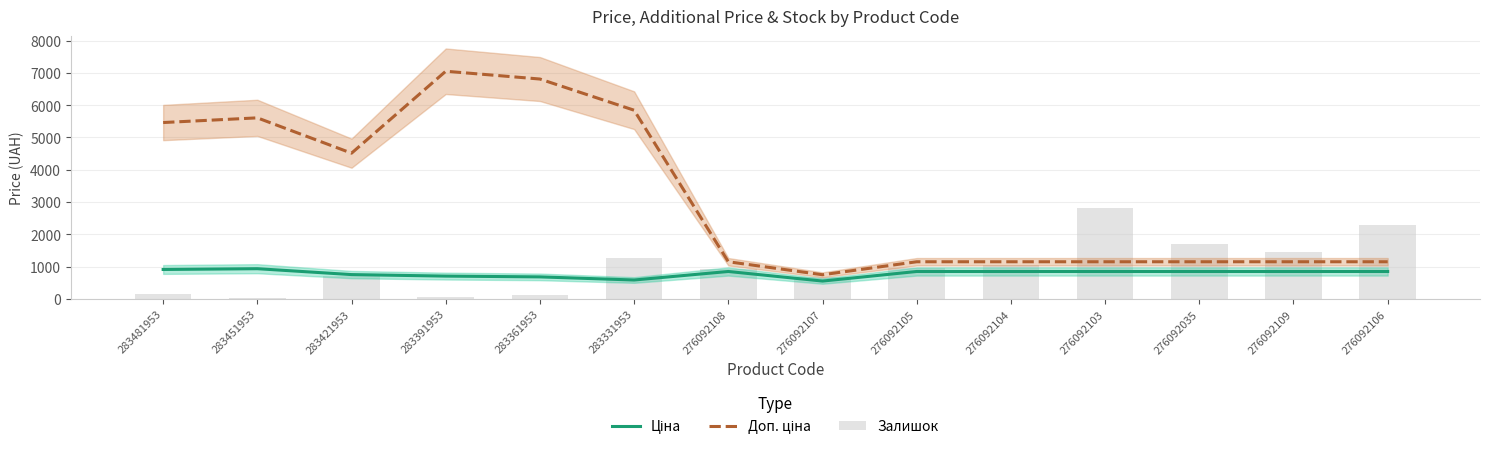

Does the chart contain stacked bars?

No